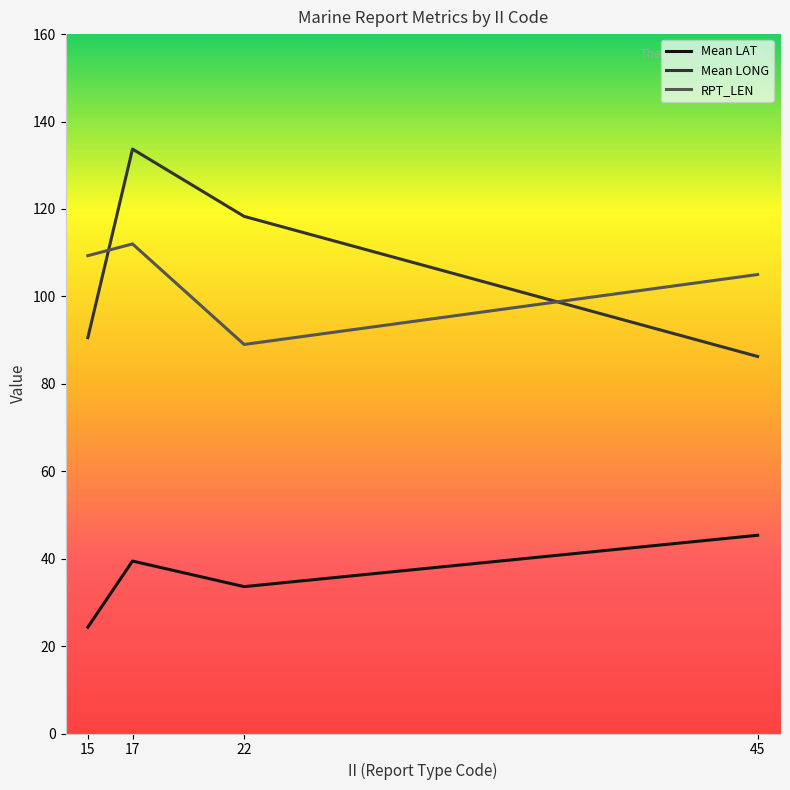

Between which two adjacent categories do RPT_LEN and Mean LONG first intersect?

15 and 17